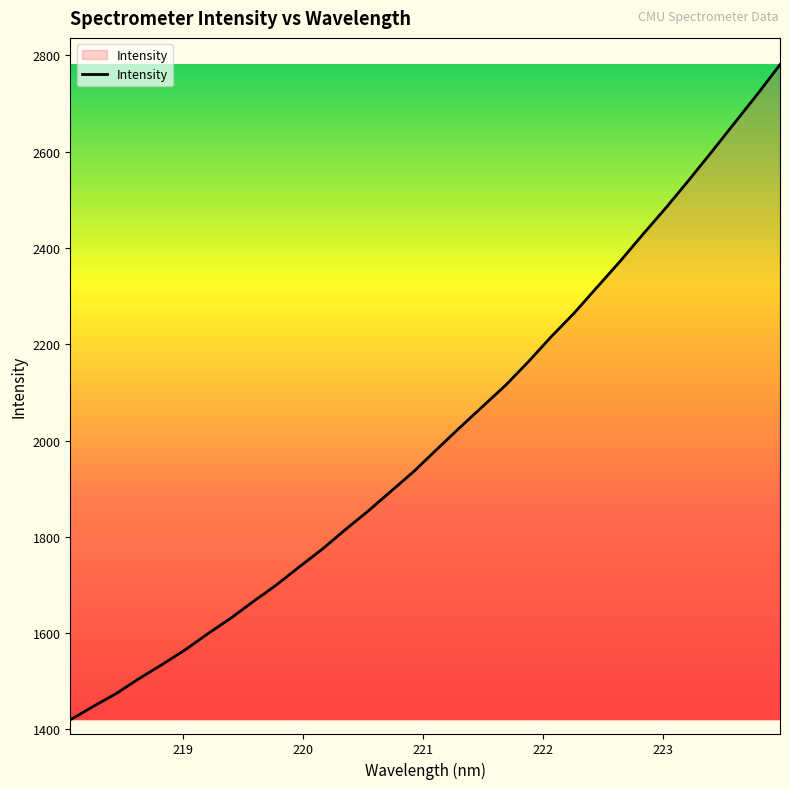

What is the minimum value shown in the chart?

1419.8